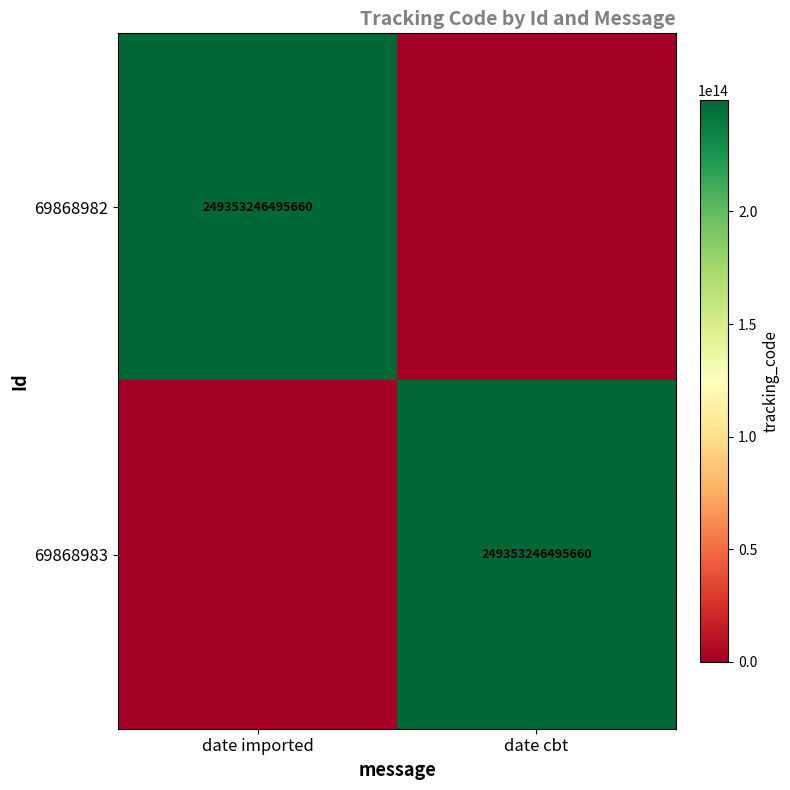

At how many categories does at least one series exceed 34618478841516?

2